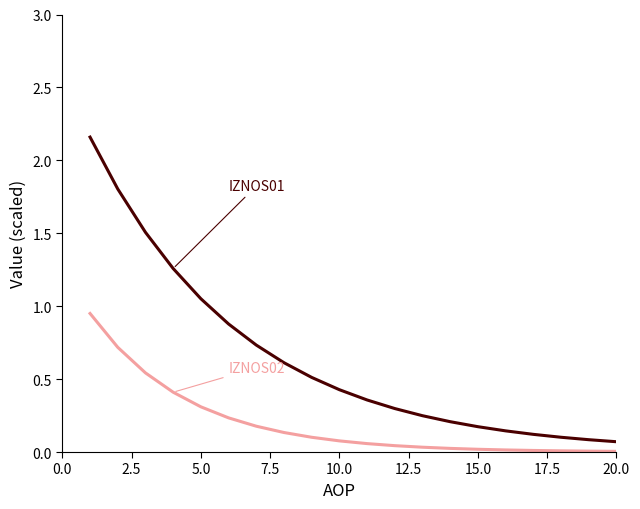

The IZNOS02 series shows 0.0 at 16. True or false?

False